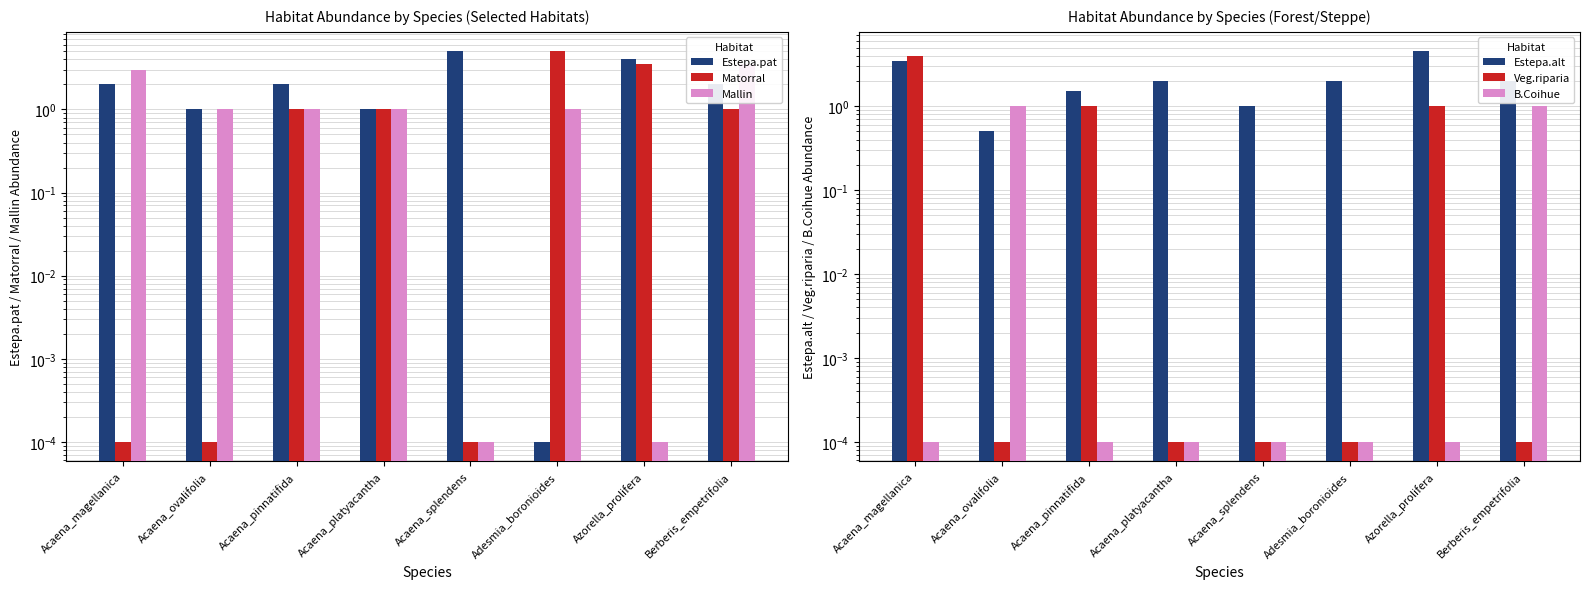

At how many categories does at least one series exceed 0?

8